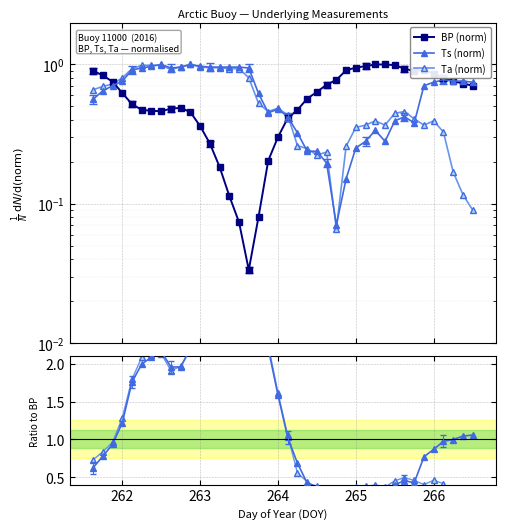

In Ta (norm), how many points are lower than both neighbors (excluding endpoints)?

6